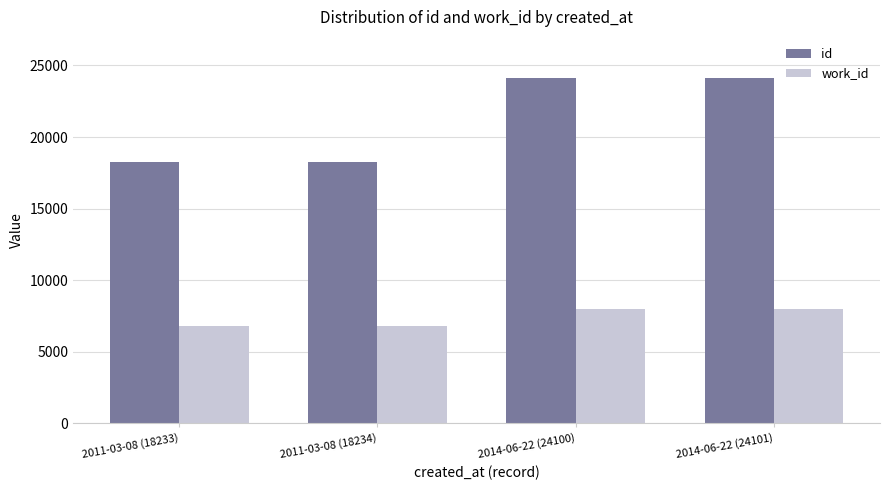

At how many categories does at least one series exceed 12615?

4